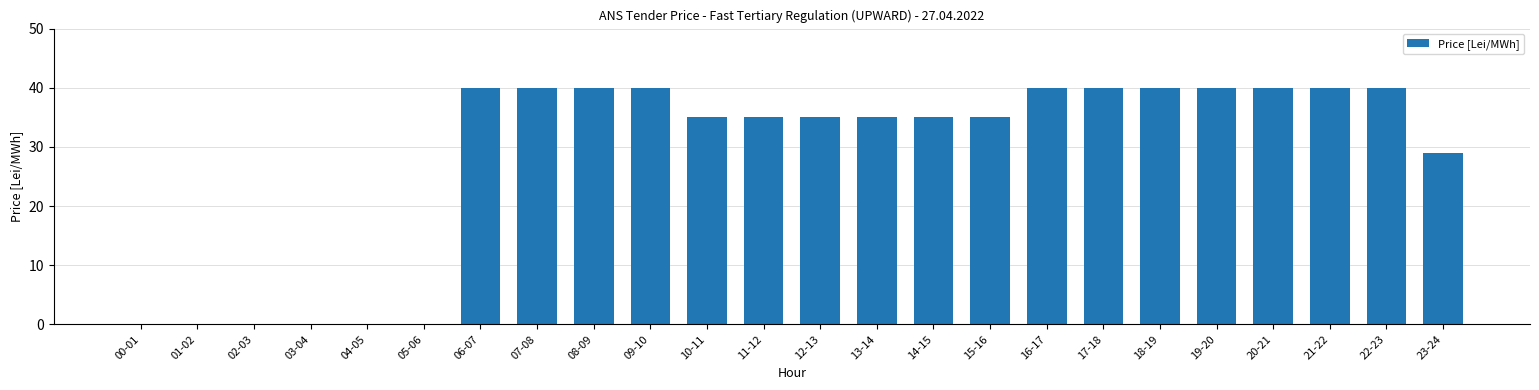

Count the number of data series in this chart.

1